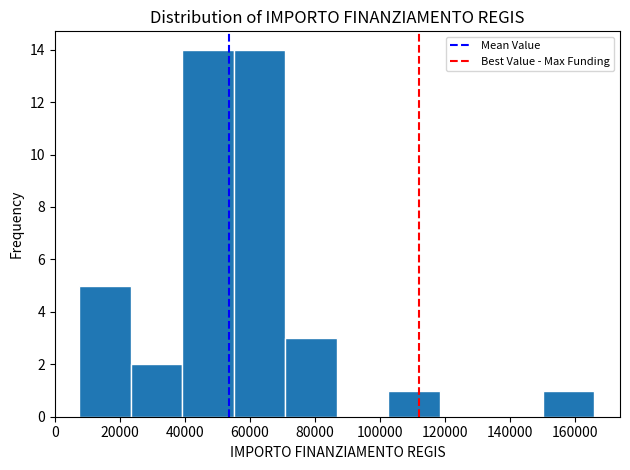

Reading left to right, list every bar in this chart as the range it spans on the x-axis followed by its height. Neither the bar edges nor the heights are printed on the chart, so give them approximately, as read against the axes.

8000 to 24000: 5
24000 to 40000: 2
40000 to 56000: 14
56000 to 70000: 14
70000 to 86000: 3
86000 to 102000: 0
102000 to 118000: 1
118000 to 134000: 0
134000 to 150000: 0
150000 to 166000: 1